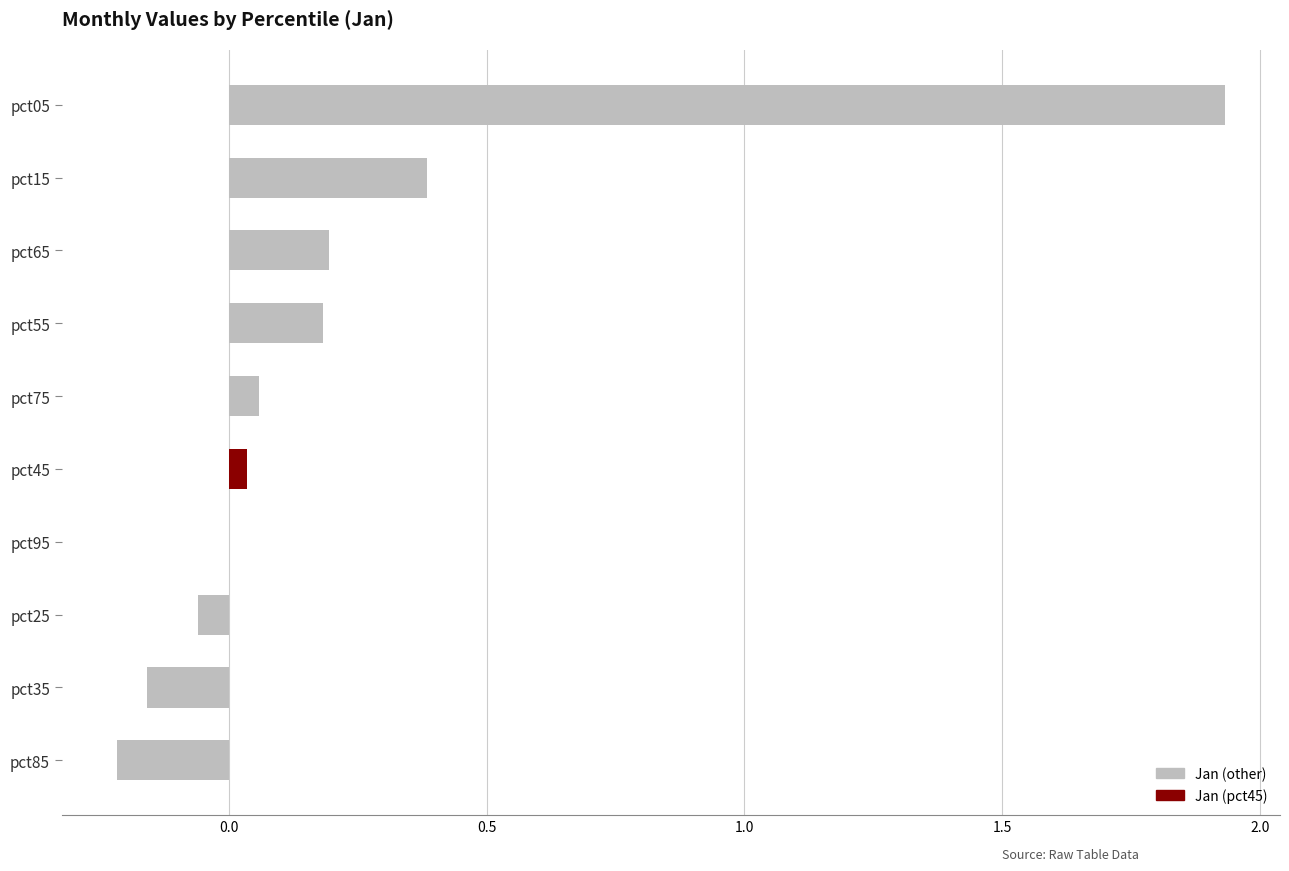

Which label corresponds to the largest value in the chart?

pct05